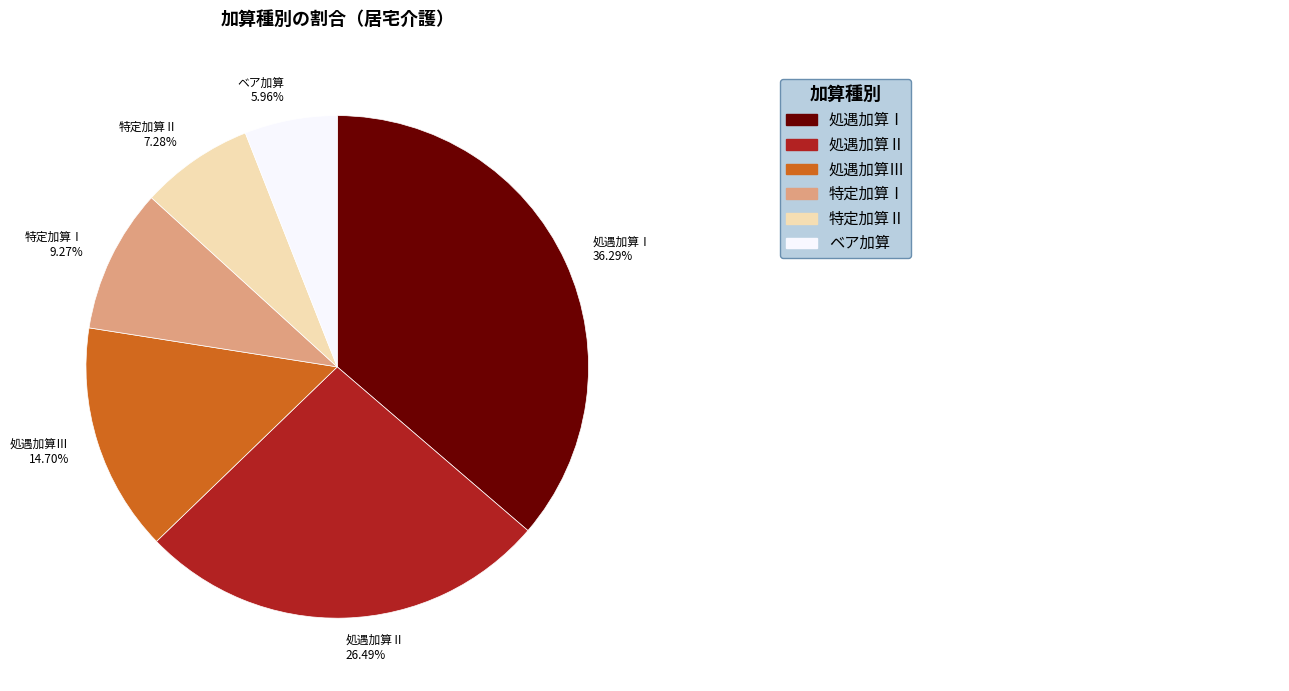

Which category has the biggest portion of the pie?

処遇加算Ⅰ 36.29%